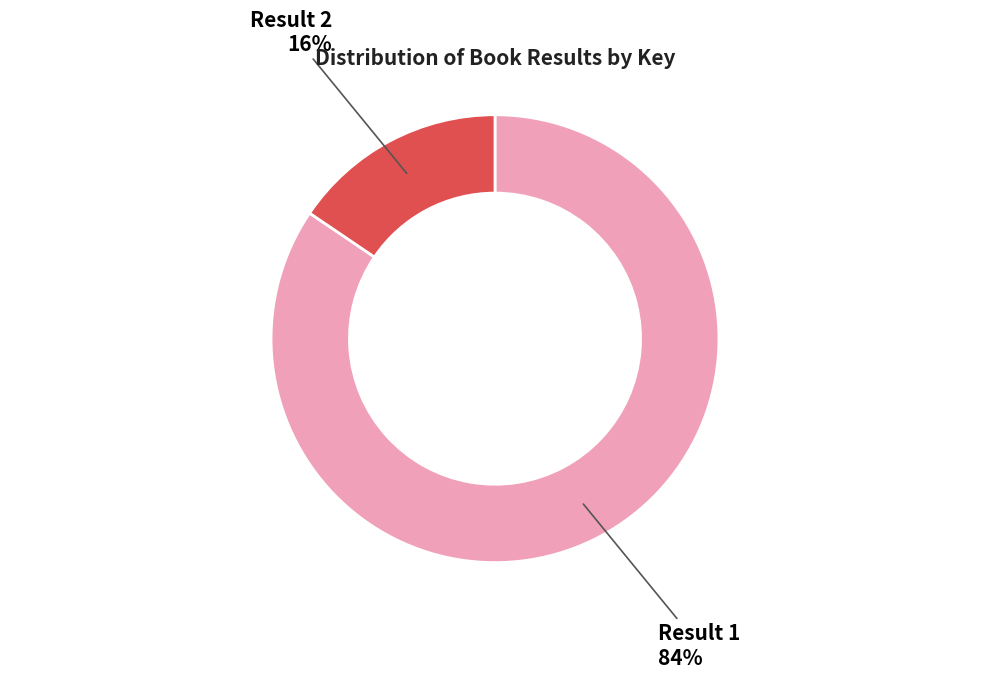

Does any single category account for the majority?

Yes